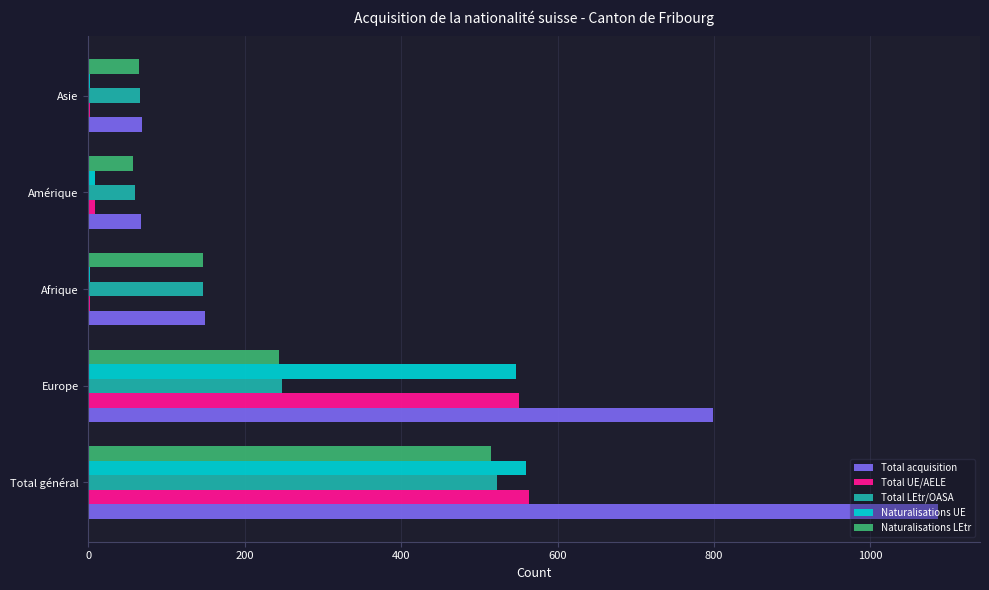

True or false: Total acquisition has a value of 799 at Europe.

True